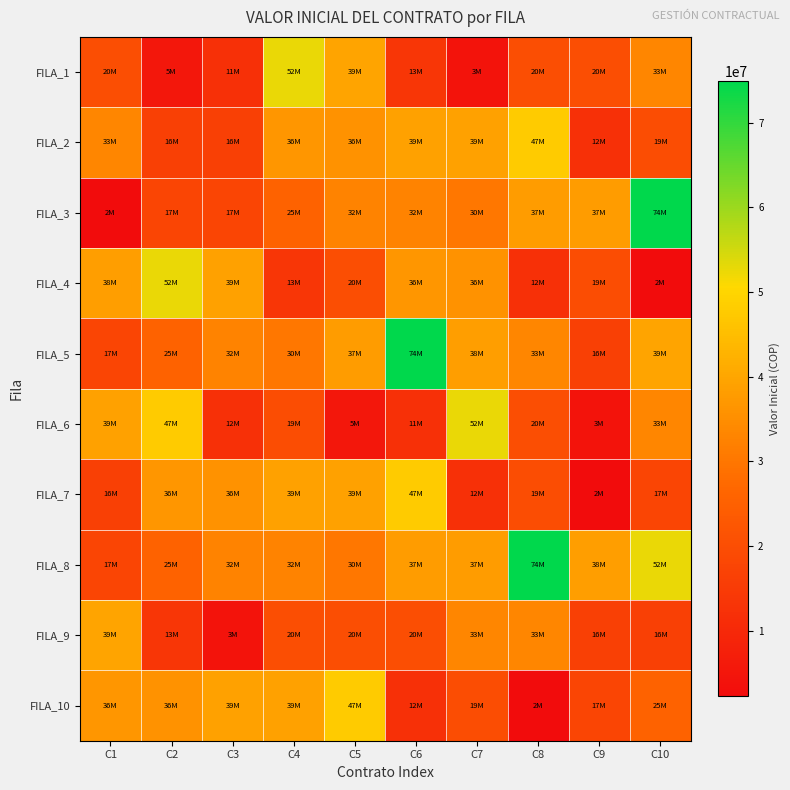

Reading left to right, extract all data points from this chart.

FILA_1: C1=20290802	C2=5293253	C3=11954329	C4=52529021	C5=39592274	C6=13656465	C7=3999347	C8=20290802	C9=20290802	C10=33406575
FILA_2: C1=33406575	C2=16257306	C3=16257306	C4=36661116	C5=36000000	C6=39018473	C7=39018473	C8=47670364	C9=12000000	C10=19999214
FILA_3: C1=2259444	C2=17672645	C3=17672645	C4=25702021	C5=32728761	C6=32728761	C7=30149868	C8=37985631	C9=37985631	C10=74880729
FILA_4: C1=38329911	C2=52529021	C3=39018473	C4=13656465	C5=20290802	C6=36661116	C7=36000000	C8=12000000	C9=19999214	C10=2259444
FILA_5: C1=17672645	C2=25702021	C3=32728761	C4=30149868	C5=37985631	C6=74880729	C7=38329911	C8=33406575	C9=16257306	C10=39592274
FILA_6: C1=39018473	C2=47670364	C3=12000000	C4=19999214	C5=5293253	C6=11954329	C7=52529021	C8=20290802	C9=3999347	C10=33406575
FILA_7: C1=16257306	C2=36661116	C3=36000000	C4=39018473	C5=39018473	C6=47670364	C7=12000000	C8=19999214	C9=2259444	C10=17672645
FILA_8: C1=17672645	C2=25702021	C3=32728761	C4=32728761	C5=30149868	C6=37985631	C7=37985631	C8=74880729	C9=38329911	C10=52529021
FILA_9: C1=39592274	C2=13656465	C3=3999347	C4=20290802	C5=20290802	C6=20290802	C7=33406575	C8=33406575	C9=16257306	C10=16257306
FILA_10: C1=36661116	C2=36000000	C3=39018473	C4=39018473	C5=47670364	C6=12000000	C7=19999214	C8=2259444	C9=17672645	C10=25702021